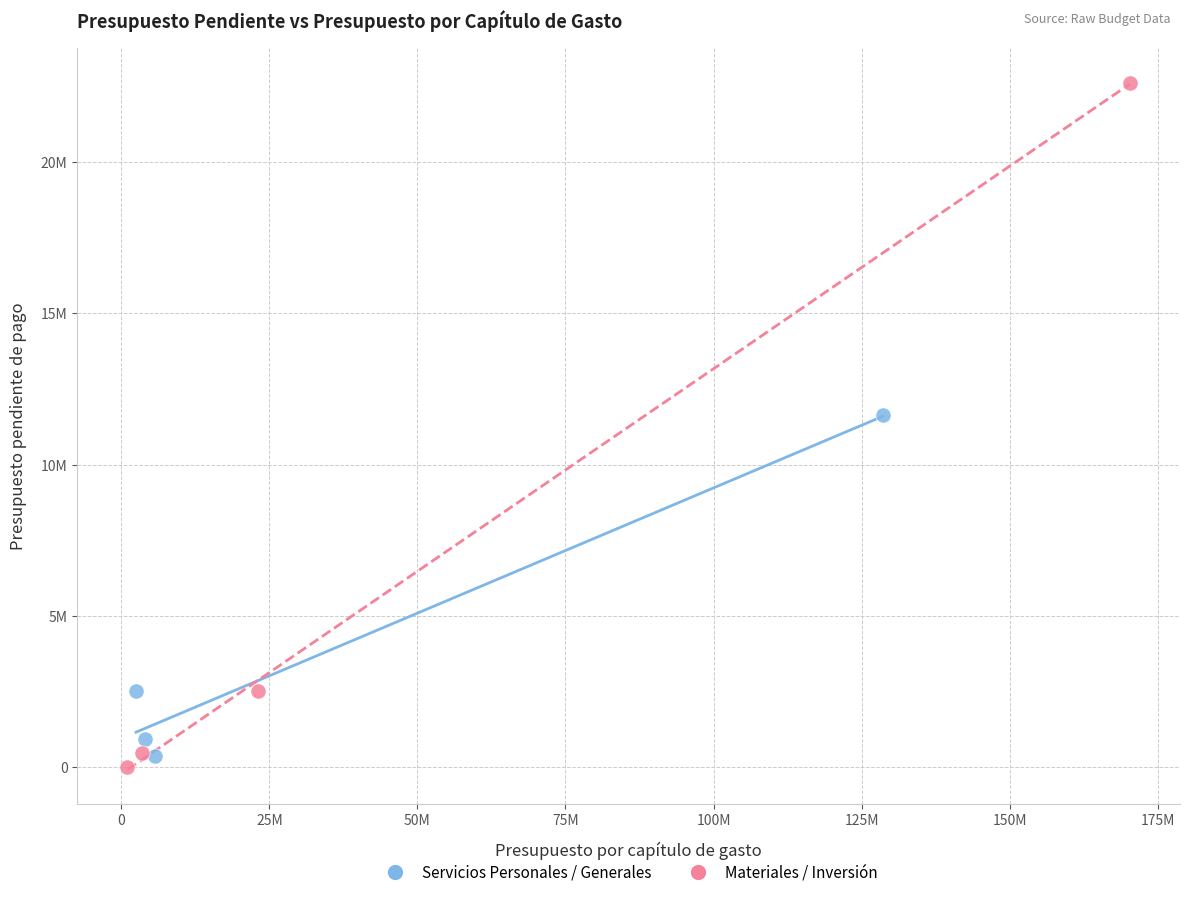

Which series has the widest spread of Y values?

Materiales / Inversión